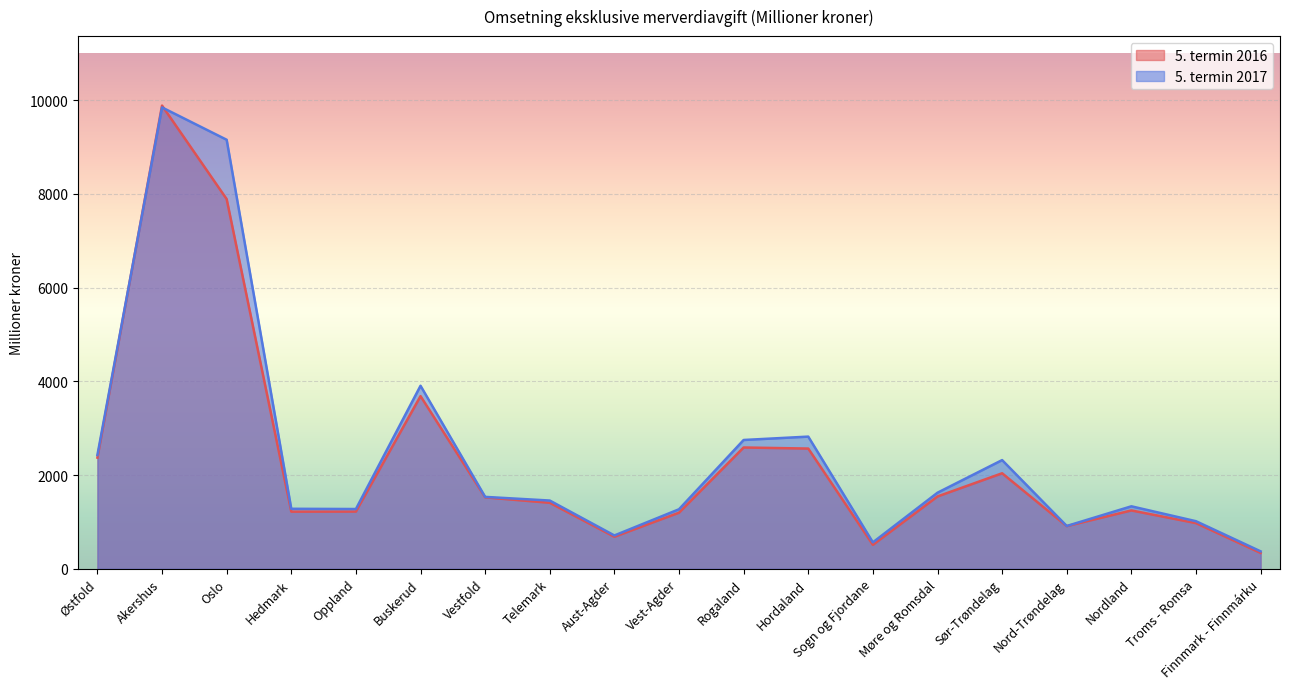

Does the chart display data point markers on the line(s)?

No